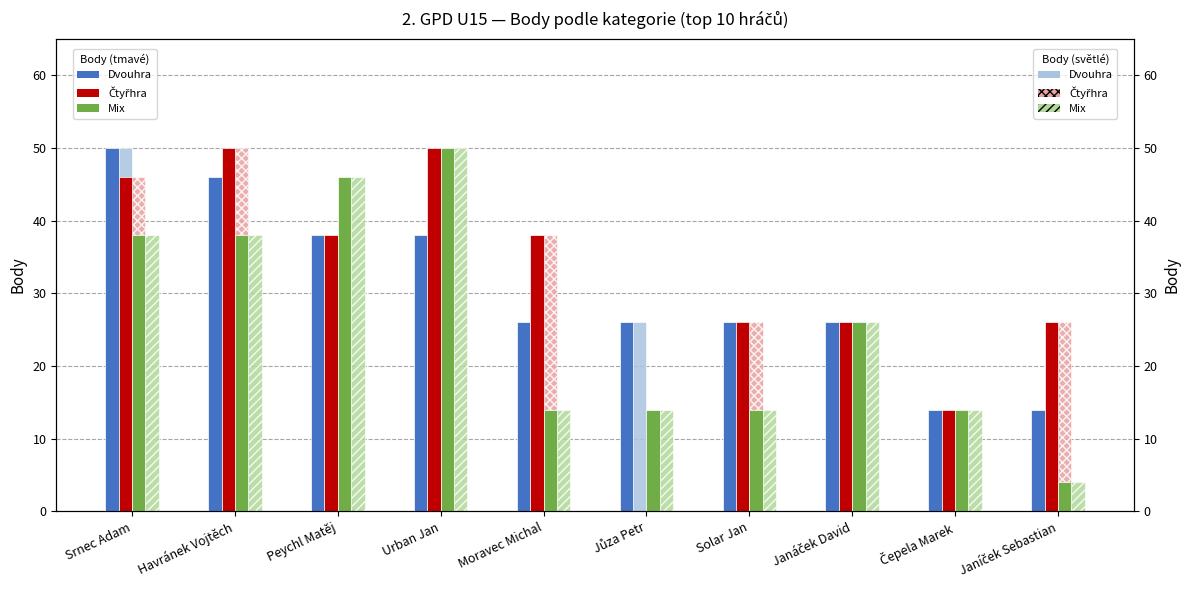

Which category has the highest value in the Dvouhra (light) series?

Srnec Adam